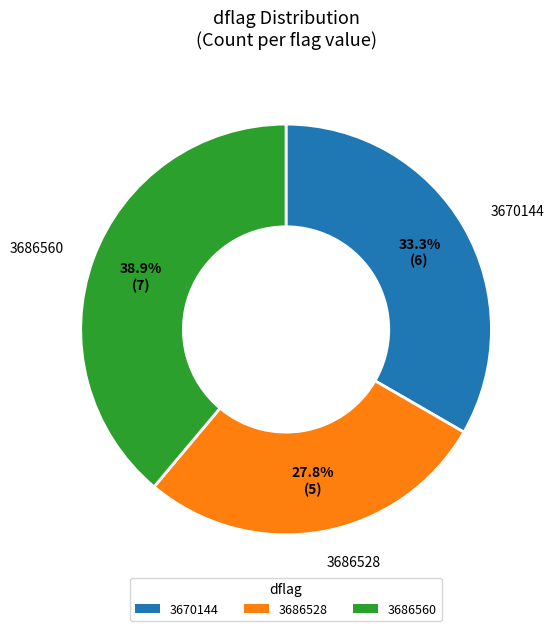

Combined, do 3686560 and 3670144 account for over 50%?

Yes